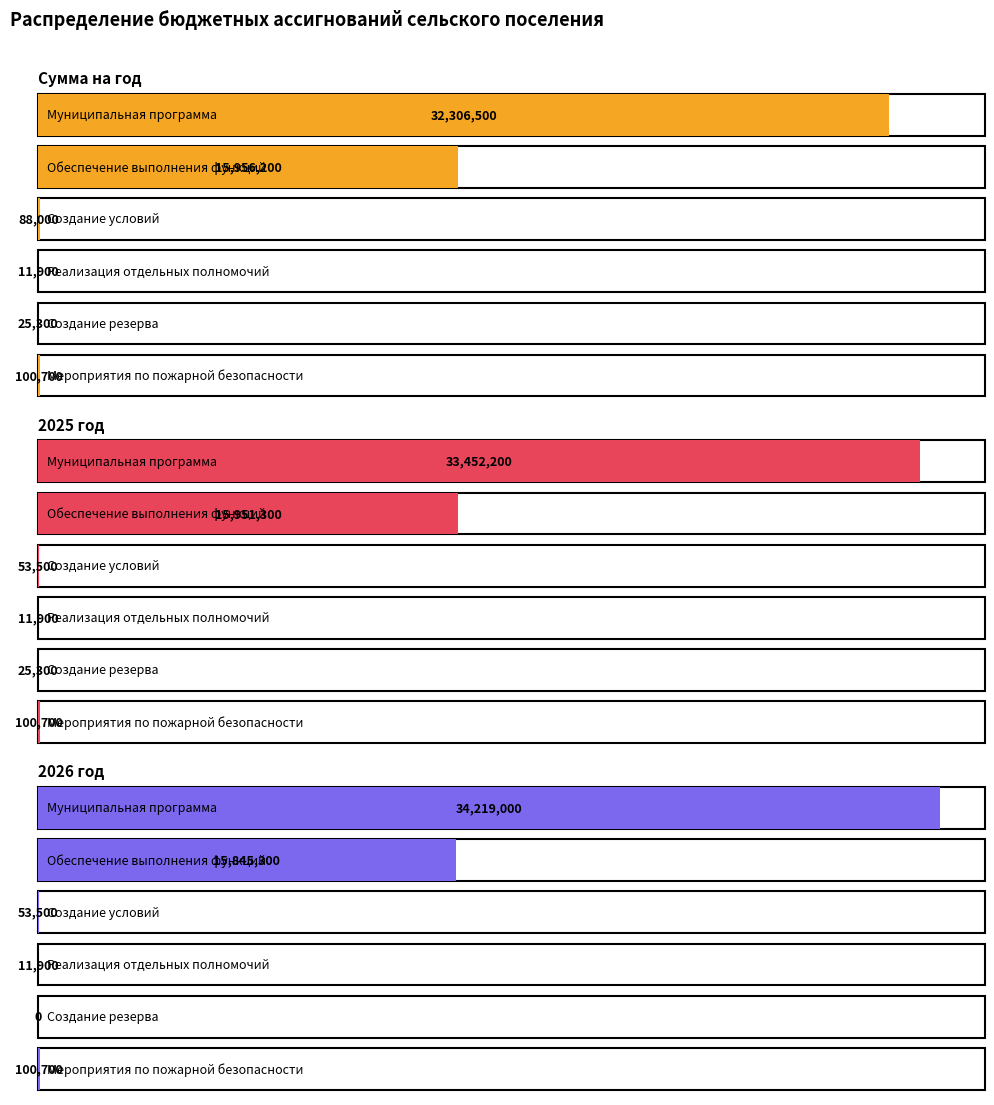

Read the 2025 год value at Создание резерва, to the nearest 100.

25300